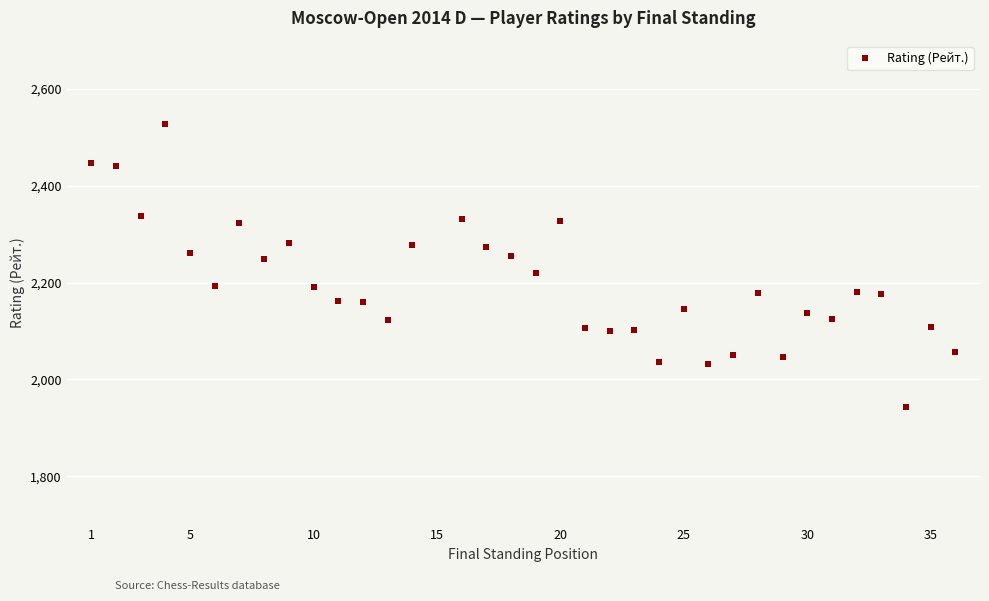

What is the minimum value shown in the chart?

1944